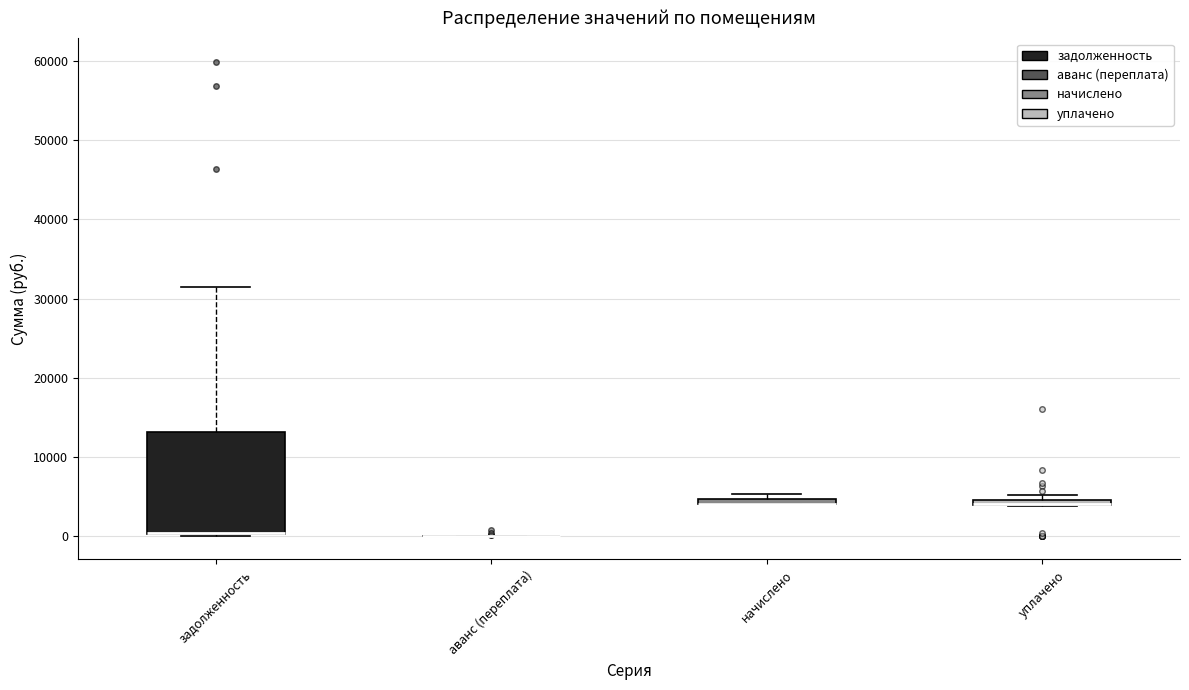

Which box is the tallest, from its lower edge to its upper edge?

задолженность